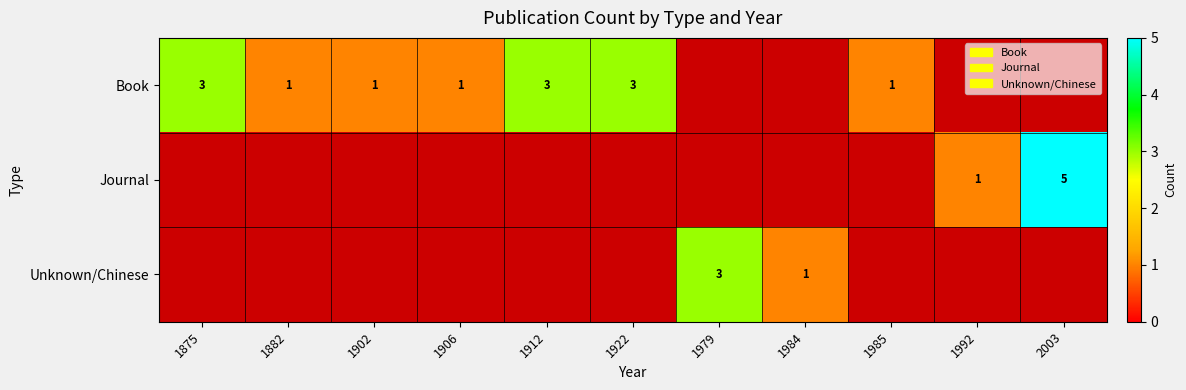

The value of Book at 1902 is 0. True or false?

False